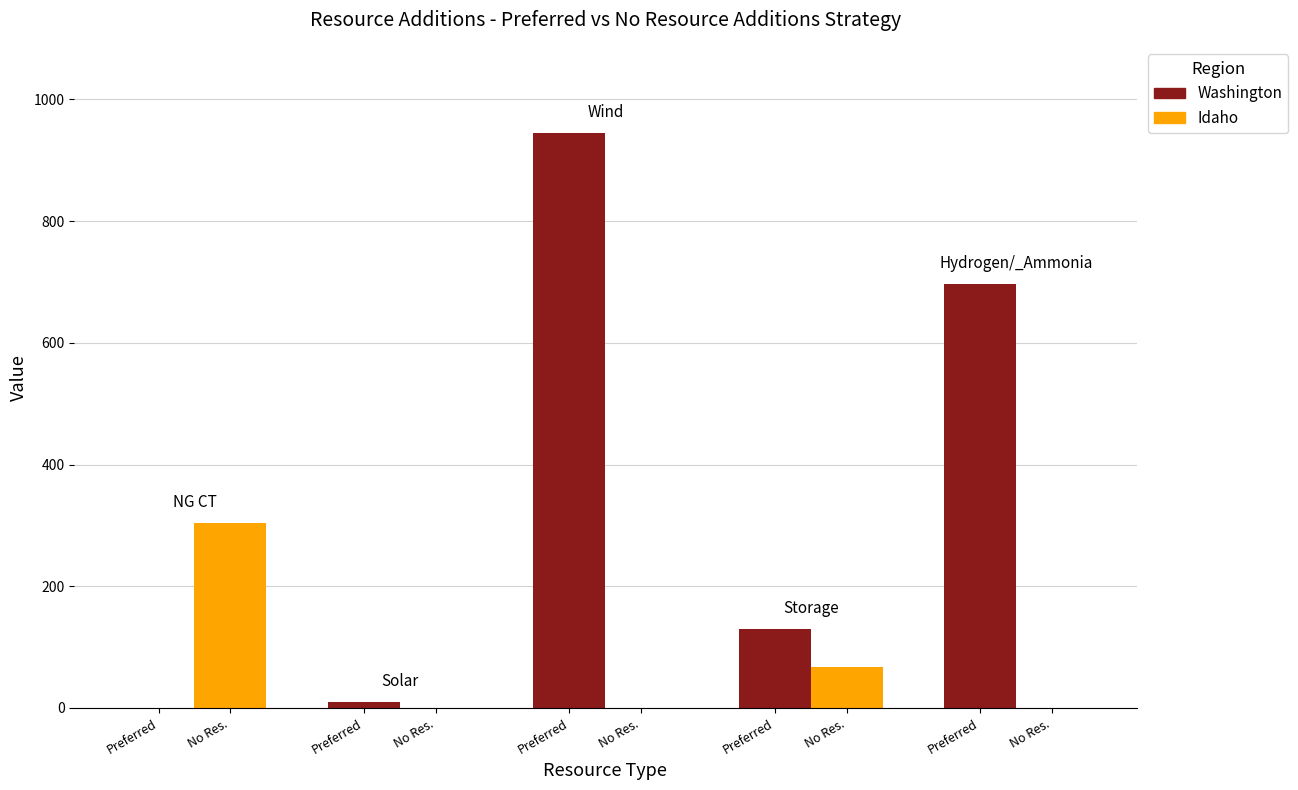

Which label corresponds to the largest value in the chart?

Preferred